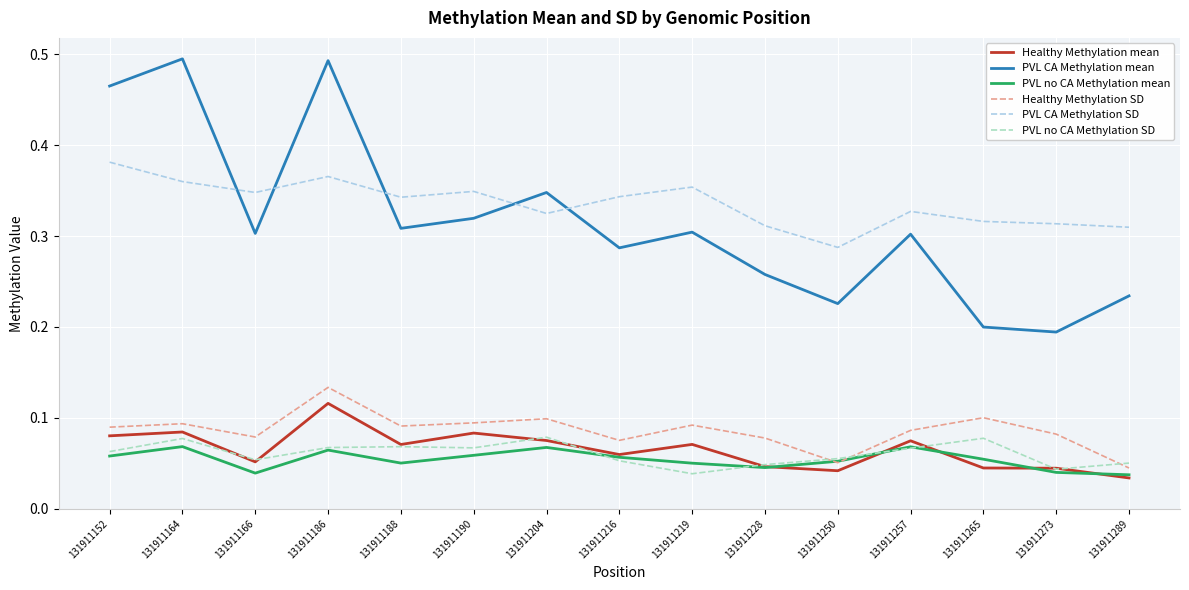

Does the chart have visible grid lines?

Yes